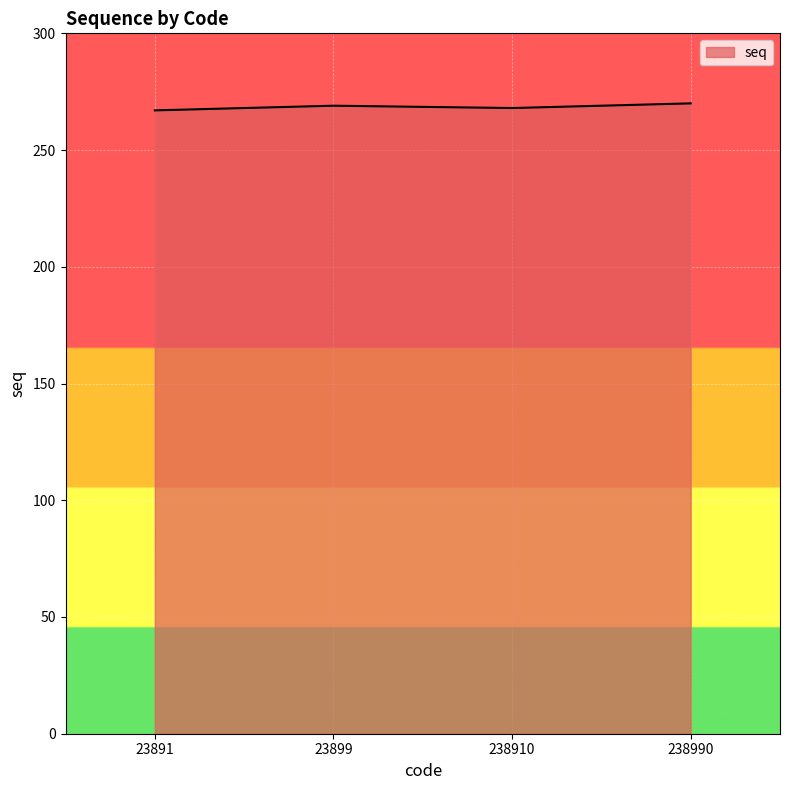

The value at 238990 is 270. True or false?

True